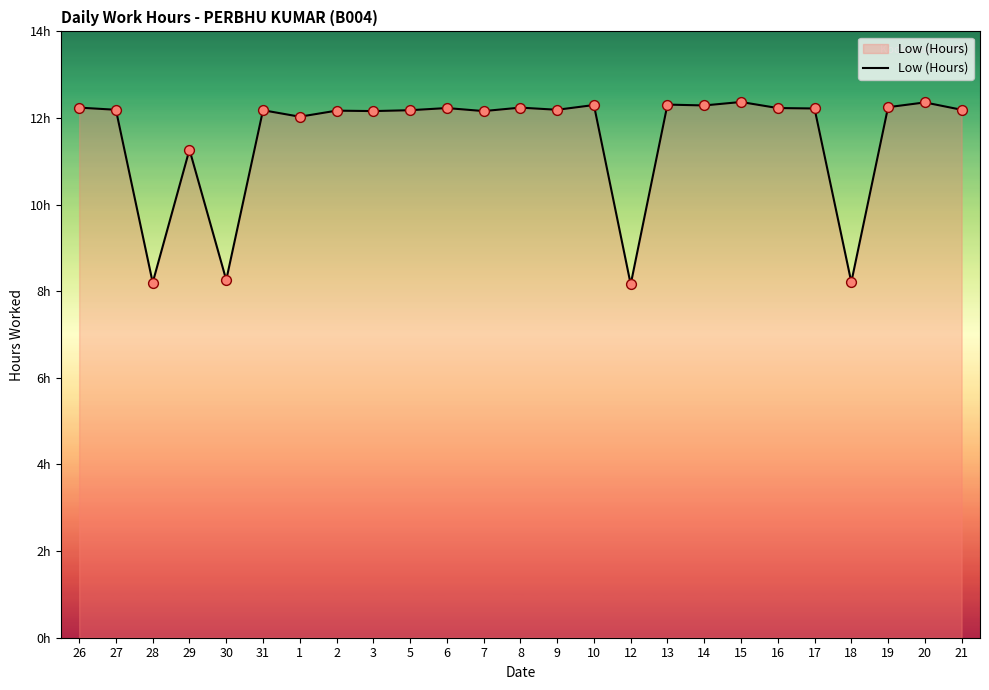

Between 28 and 9, which is larger?

9